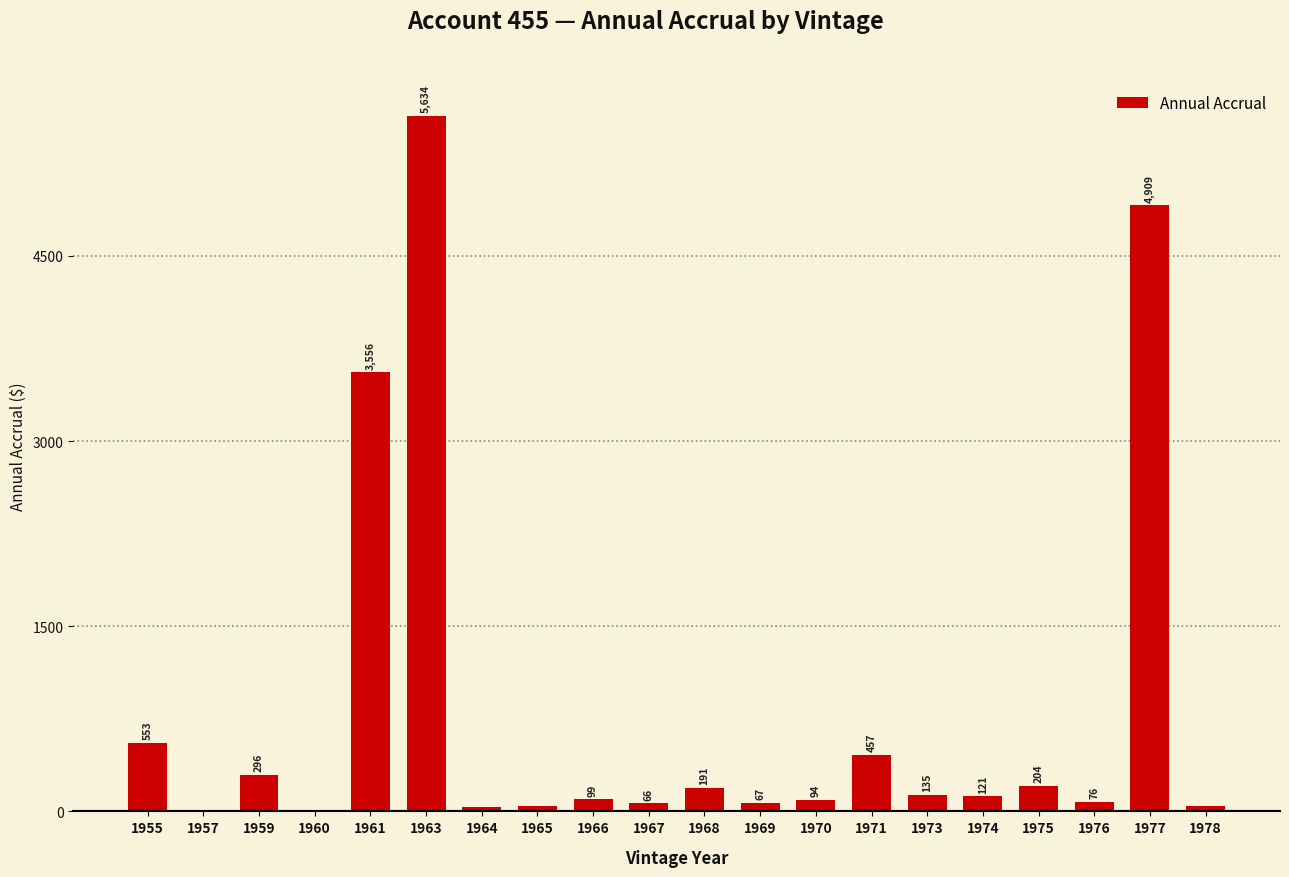

Does the chart contain stacked bars?

No